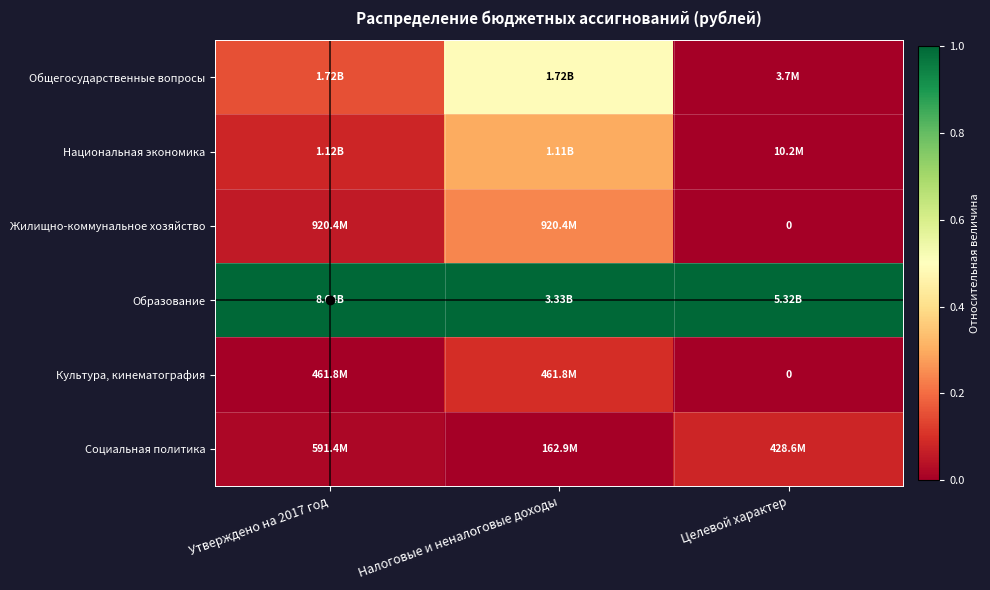

Is it true that Социальная политика equals 0.1 at Целевой характер?

False